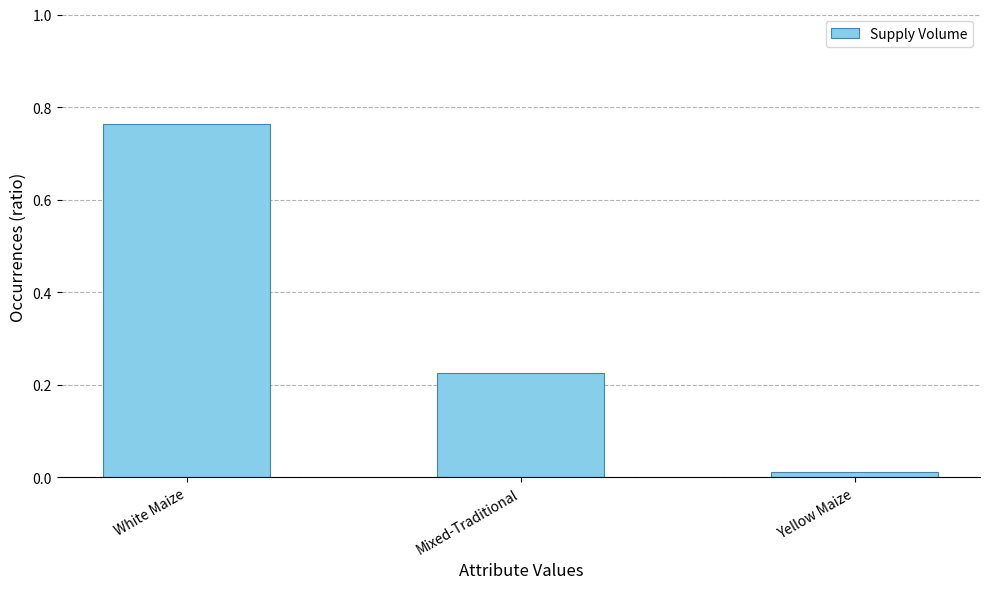

Where is the data nearest to the value 0?

Yellow Maize